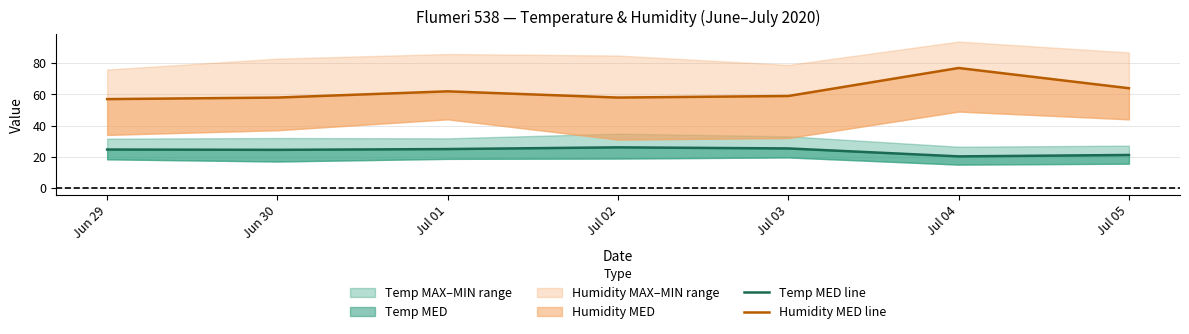

How many values in the Temp MED line series exceed 24?

5